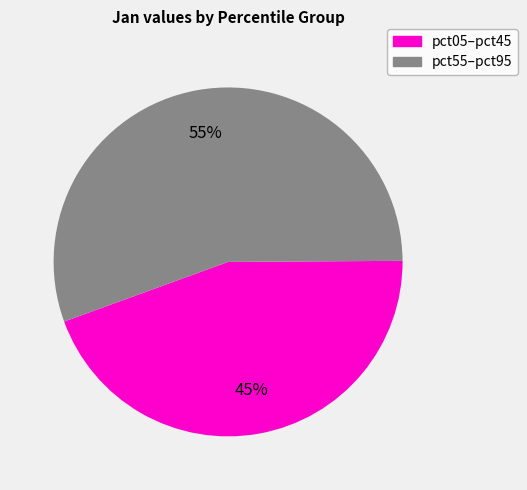

To the nearest percent, what is the average slice percentage?

50%